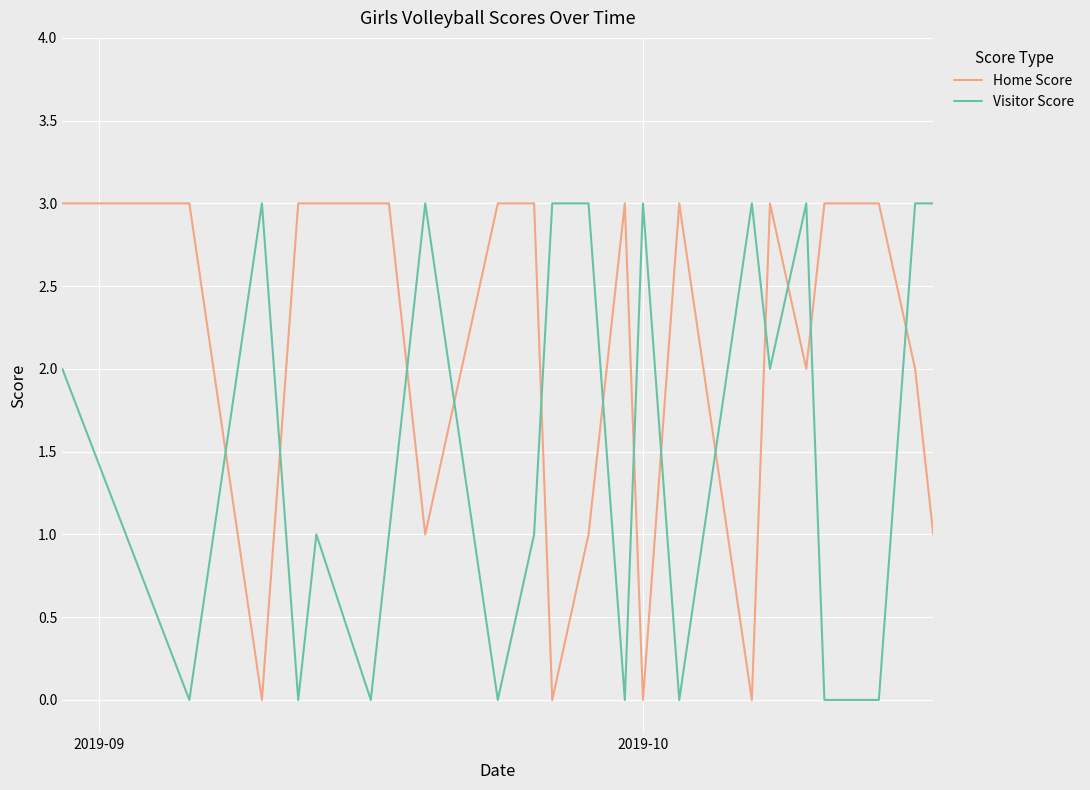

Reading right to left, list all the values displayed in this chart.

Home Score: 1	2	3	3	2	3	0	3	0	3	1	0	3	3	1	3	3	3	3	0	3	3
Visitor Score: 3	3	0	0	3	2	3	0	3	0	3	3	1	0	3	1	0	1	0	3	0	2